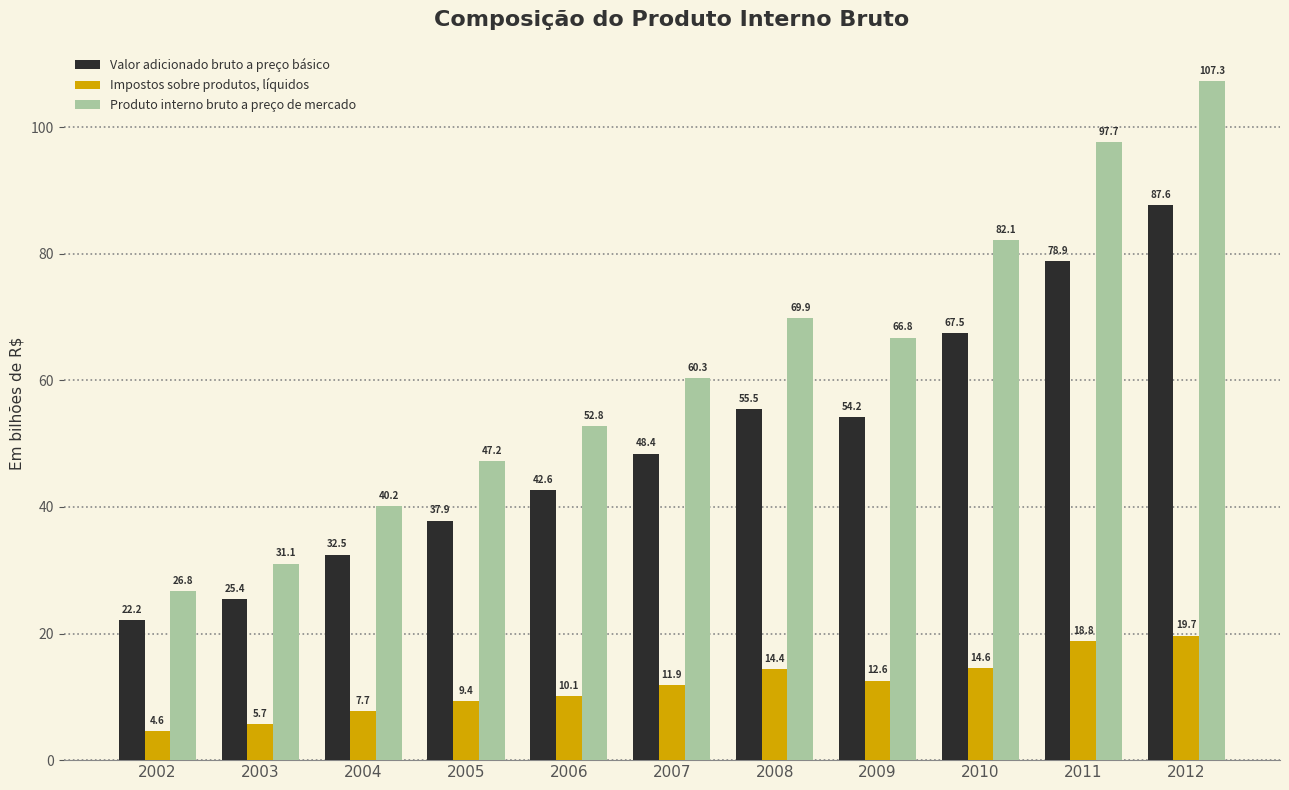

Rank the series at 2010 from lowest to highest value.

Impostos sobre produtos, líquidos, Valor adicionado bruto a preço básico, Produto interno bruto a preço de mercado